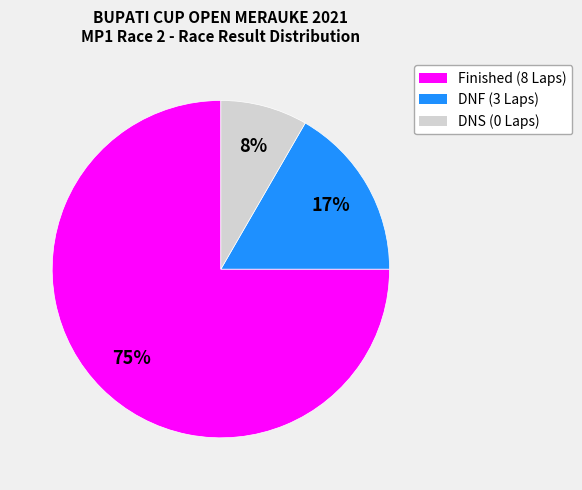

How many slices are in this pie chart?

3